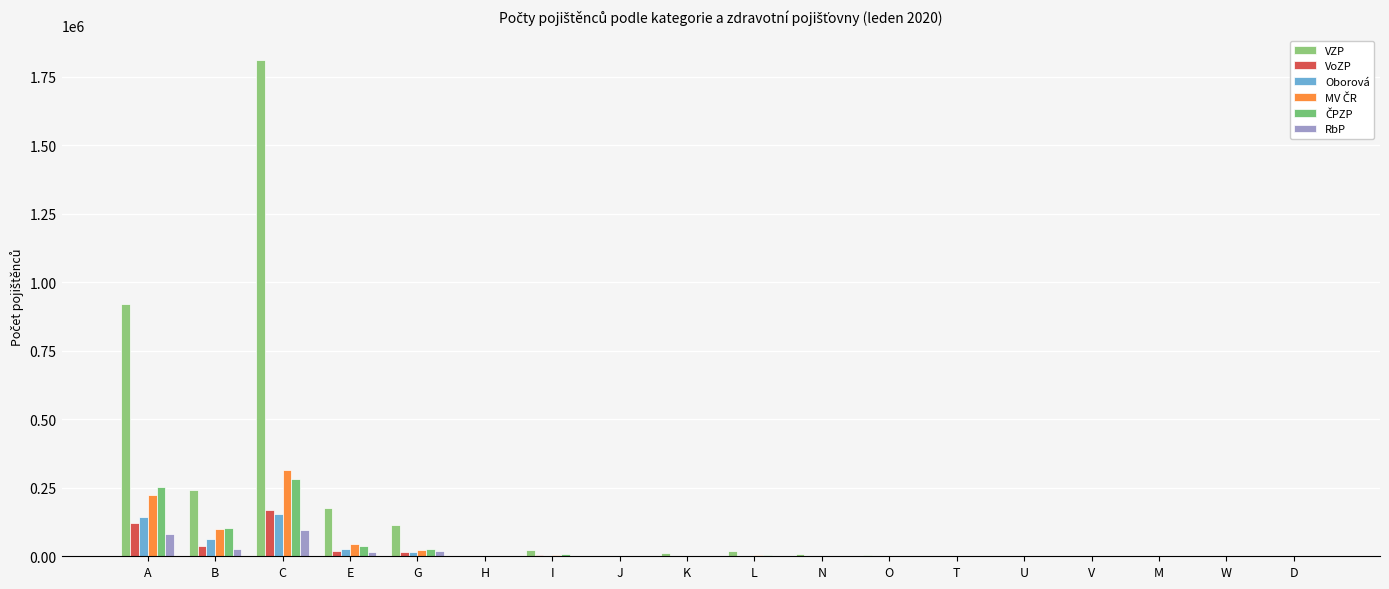

Are the bars horizontal?

No